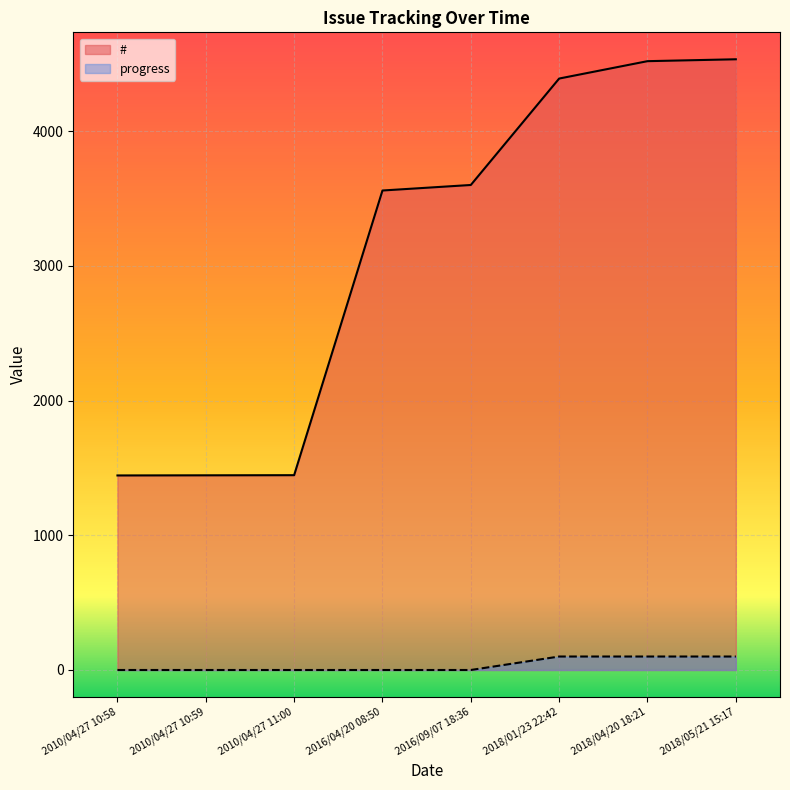

Reading left to right, list all the values displayed in this chart.

#: 2010/04/27 10:58=1444	2010/04/27 10:59=1445	2010/04/27 11:00=1446	2016/04/20 08:50=3559	2016/09/07 18:36=3600	2018/01/23 22:42=4390	2018/04/20 18:21=4519	2018/05/21 15:17=4533
progress: 2010/04/27 10:58=0	2010/04/27 10:59=0	2010/04/27 11:00=0	2016/04/20 08:50=0	2016/09/07 18:36=0	2018/01/23 22:42=100	2018/04/20 18:21=100	2018/05/21 15:17=100